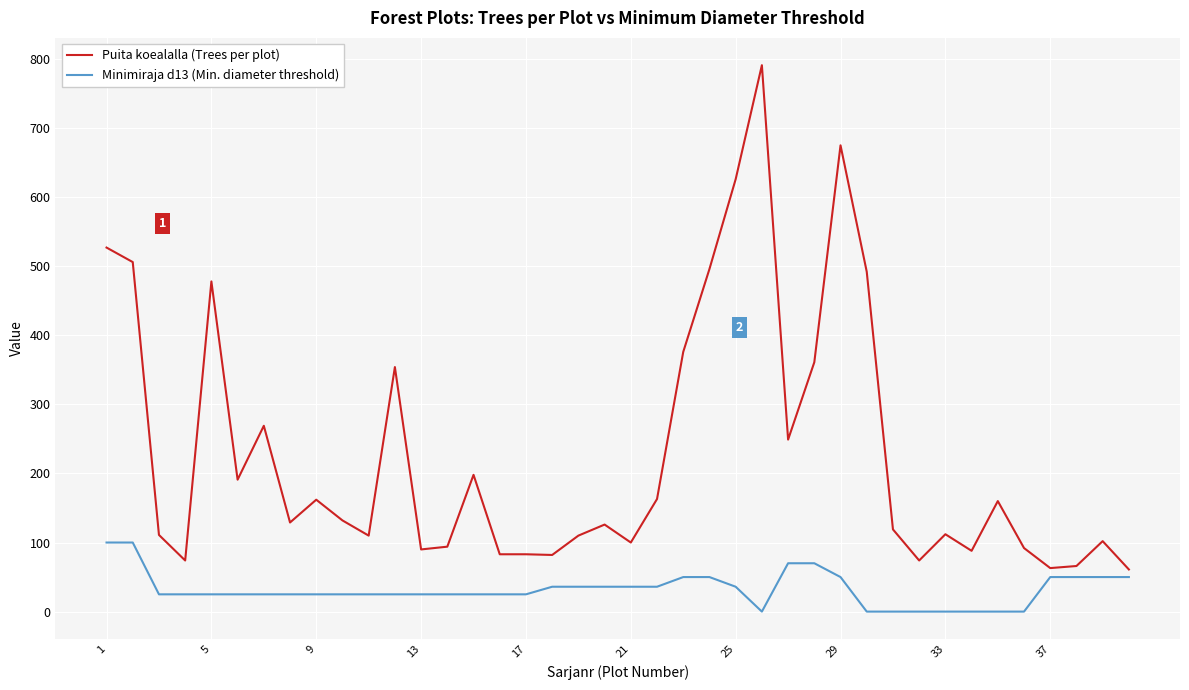

Which series has the largest total across all categories?

Puita koealalla (Trees per plot)